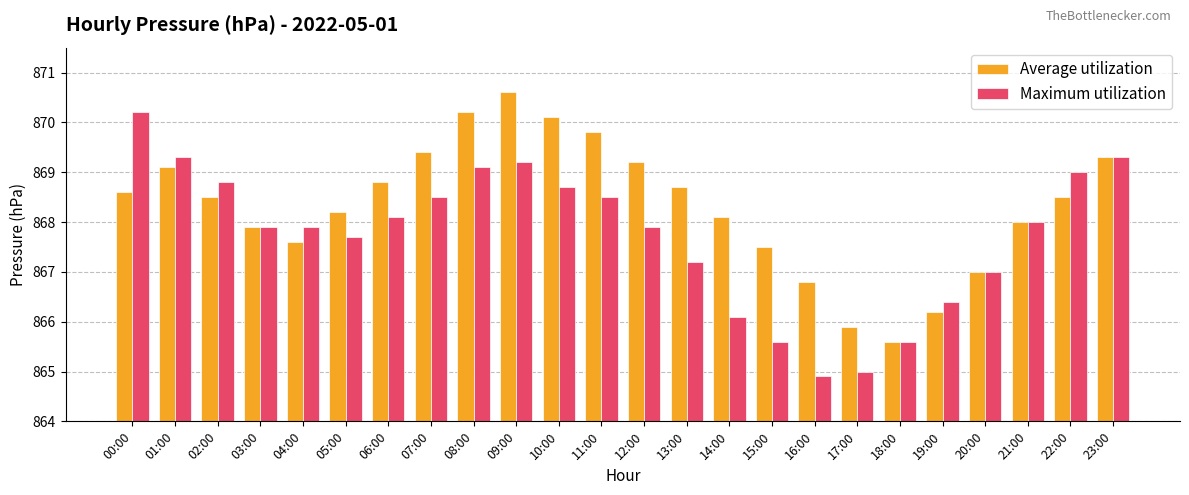

What position from the right is 14:00?

10